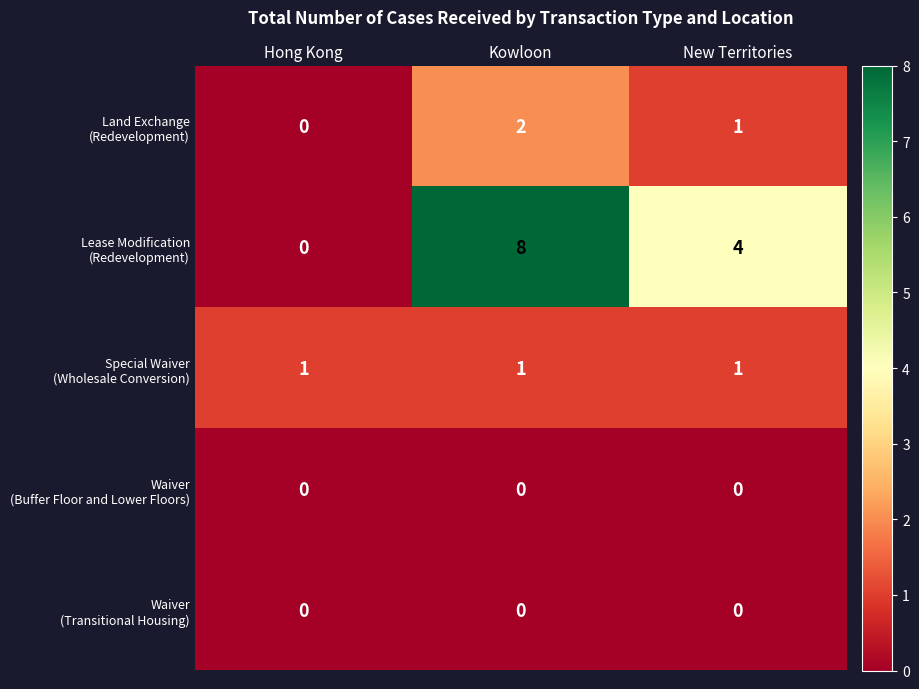

Count the number of categories in the chart.

3